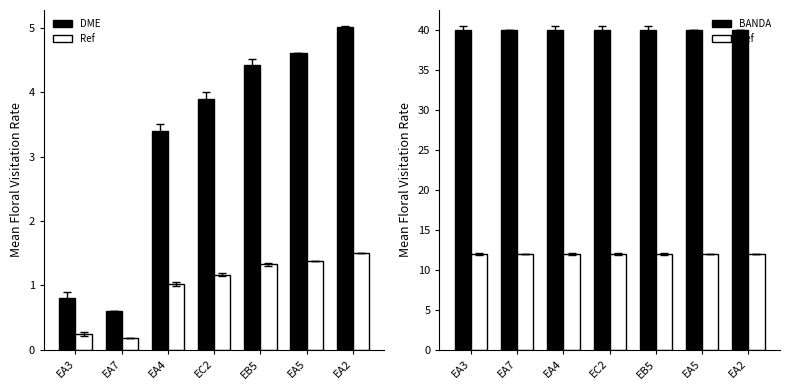

Rank the series by their maximum value, from lowest to highest.

DME, Ref, BANDA